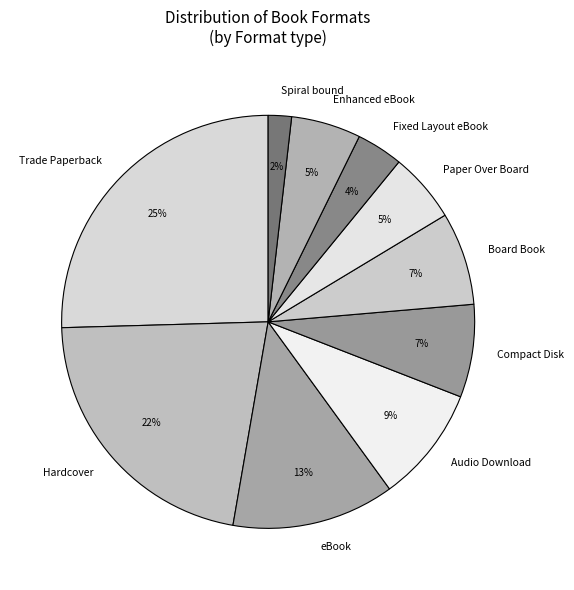

Do Paper Over Board and Compact Disk together represent more than half of the pie?

No